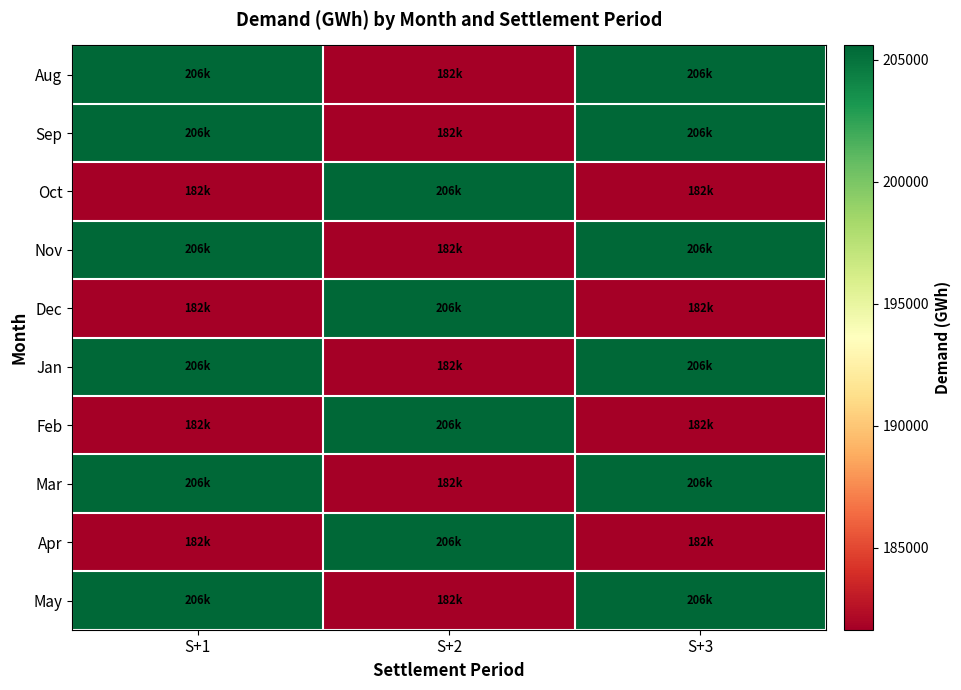

At which category is the sum across all series the highest?

S+1